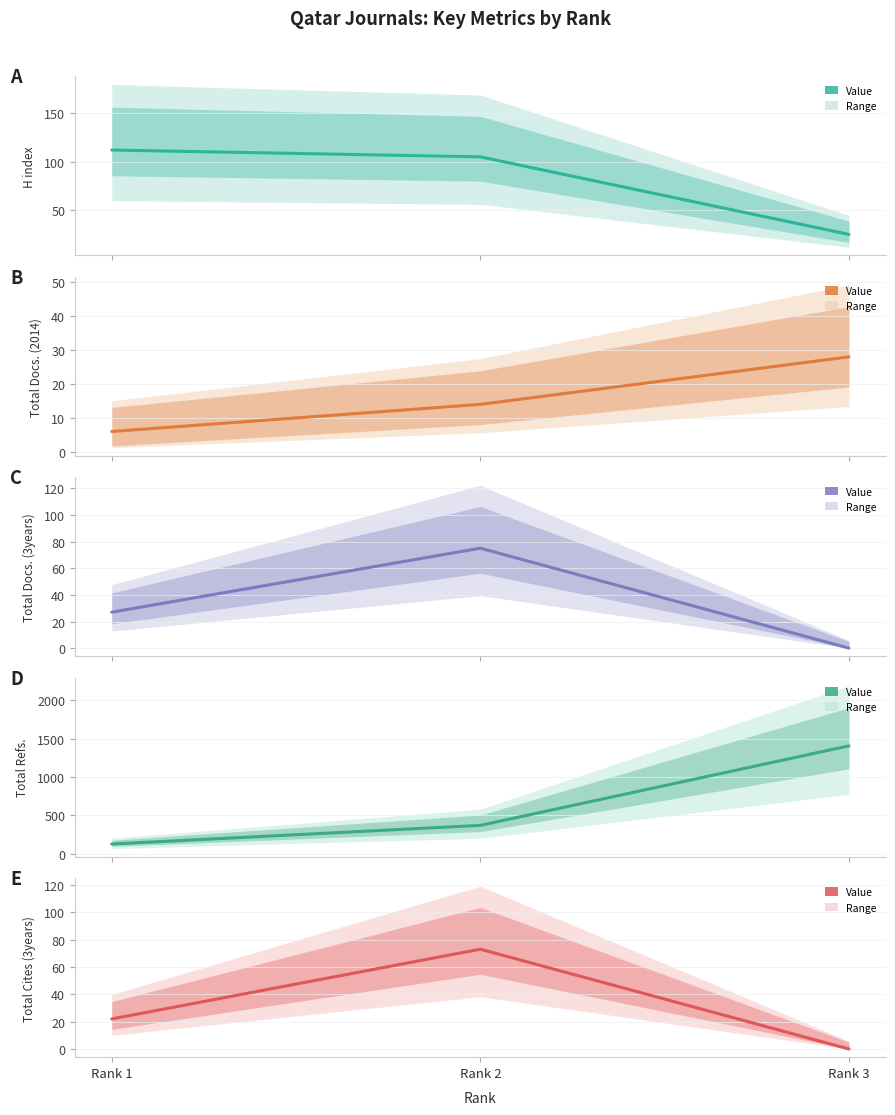

Reading left to right, what are all the values shown in this chart?

H index: 112	105	25
Total Docs. (2014): 6	14	28
Total Docs. (3years): 27	75	0
Total Refs.: 128	371	1406
Total Cites (3years): 22	73	0